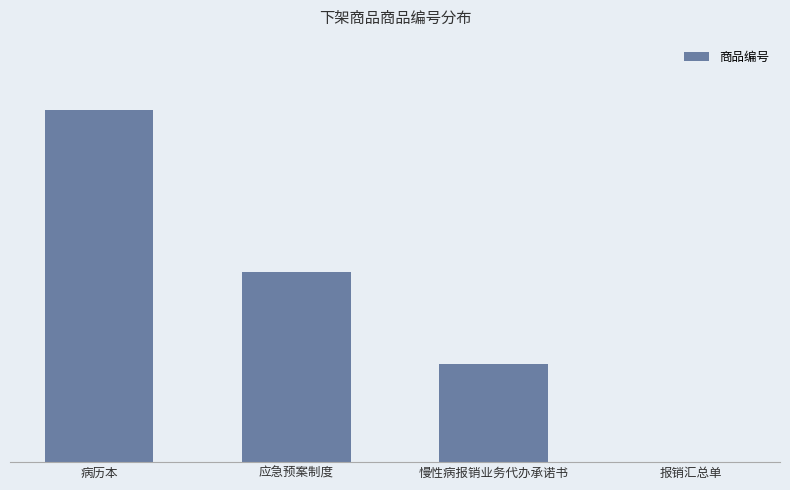

Between 报销汇总单 and 应急预案制度, which is larger?

应急预案制度